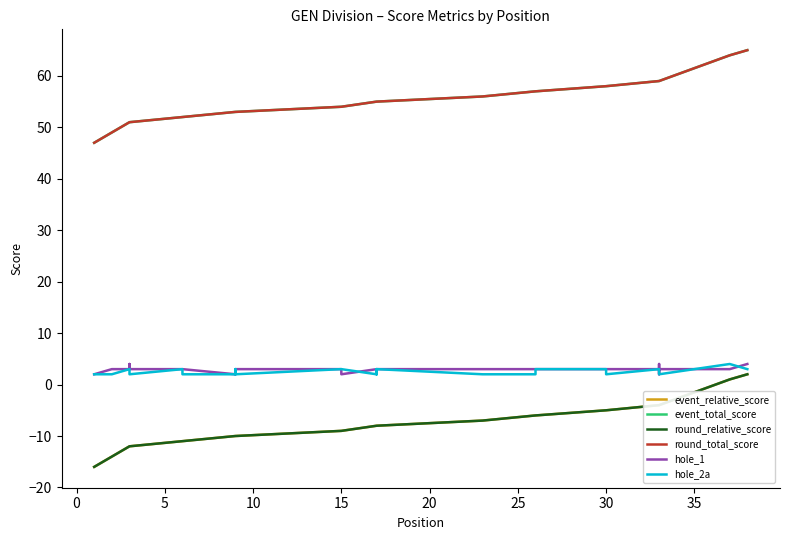

The event_total_score series shows 77 at 30. True or false?

False